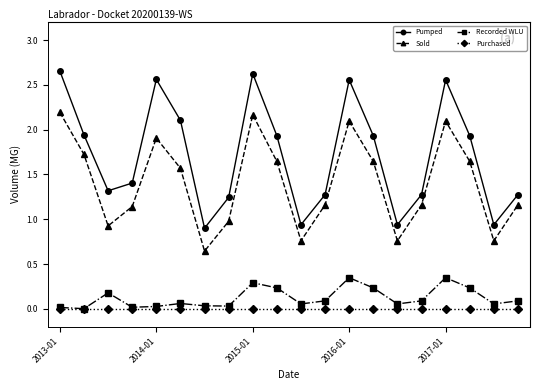

What is the sum of all Pumped values?

34.3